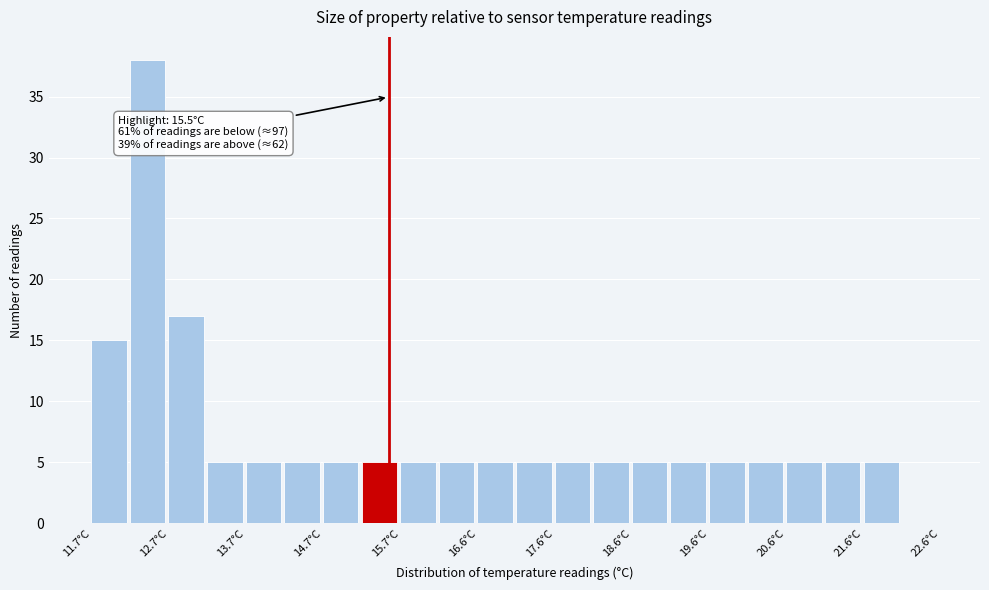

Which range on the x-axis has the tallest bar?

12.15 to 12.65